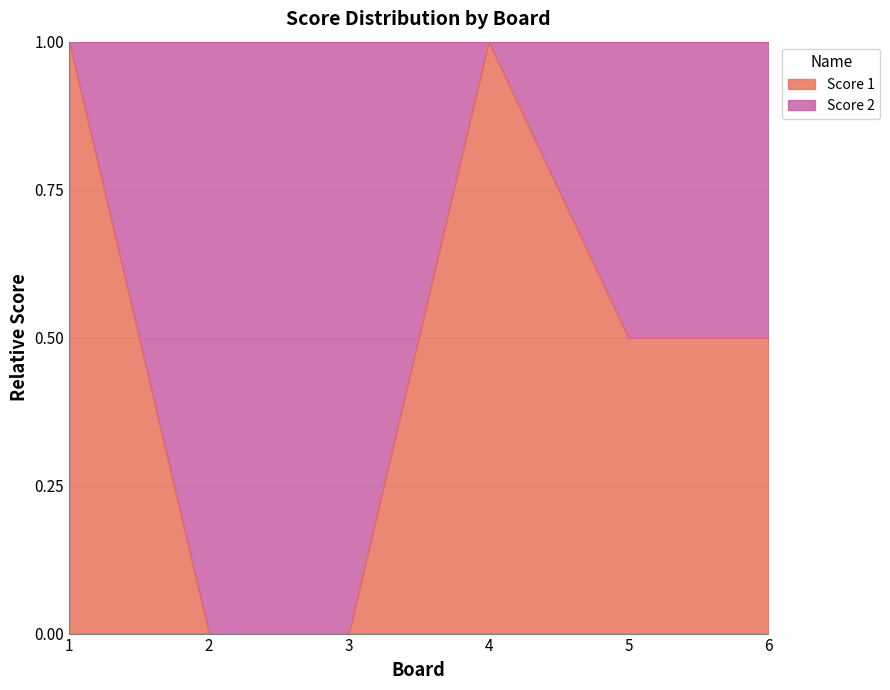

Count the values in the range 0 to 1.

6